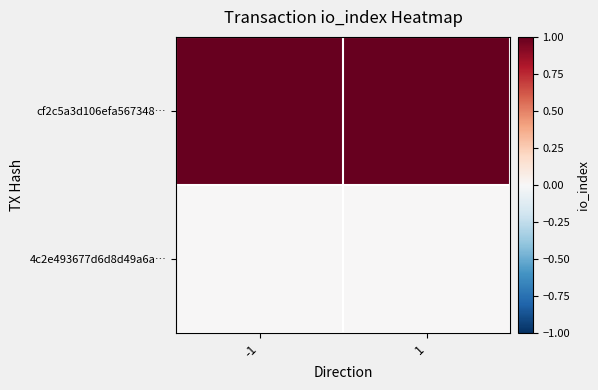

List the series in order of their overall mean, highest first.

cf2c5a3d106efa567348…, 4c2e493677d6d8d49a6a…